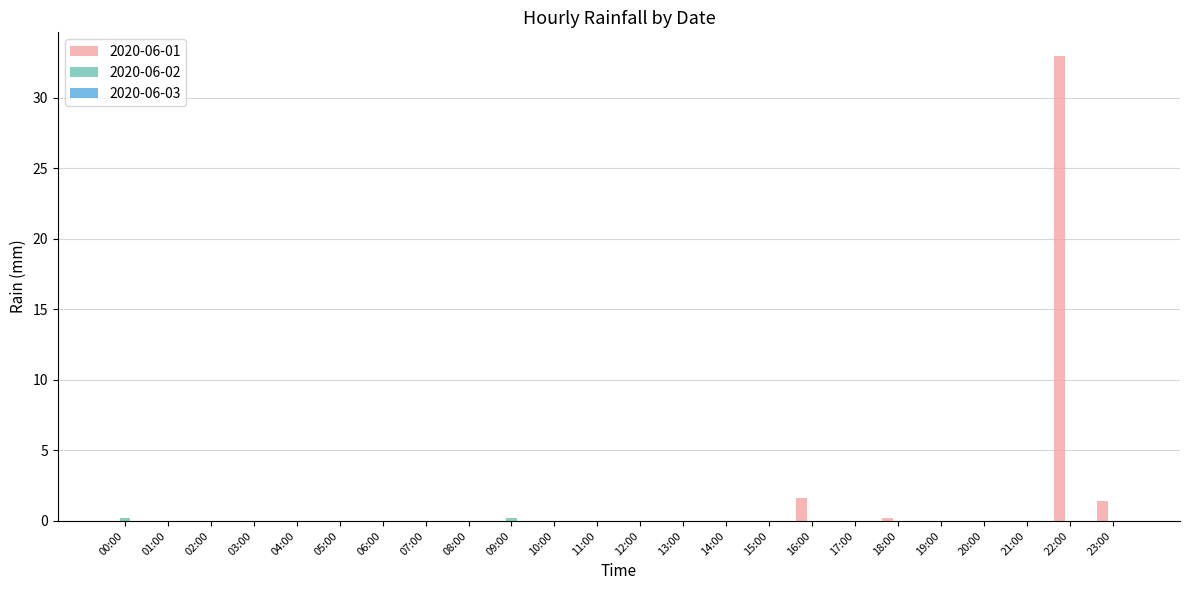

Which category has the highest value in the 2020-06-01 series?

22:00